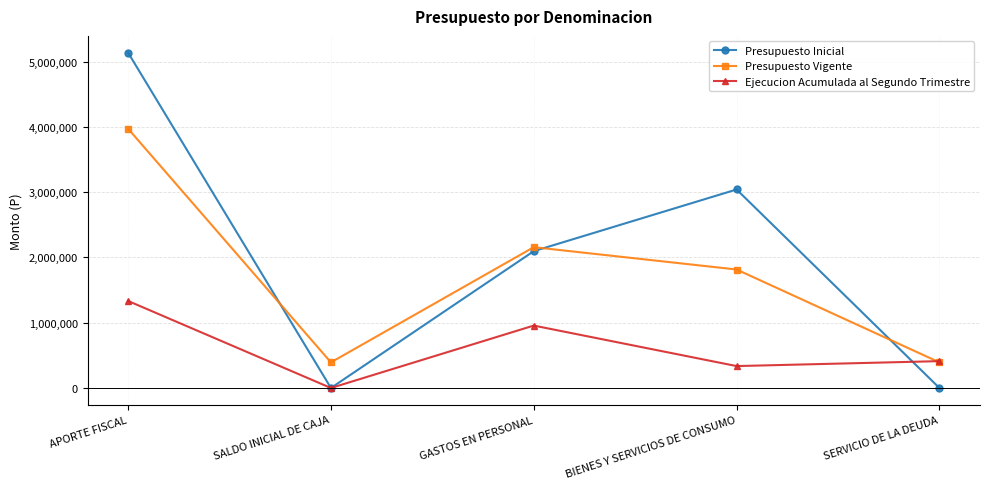

How many interior local valleys does the Presupuesto Vigente series have?

1